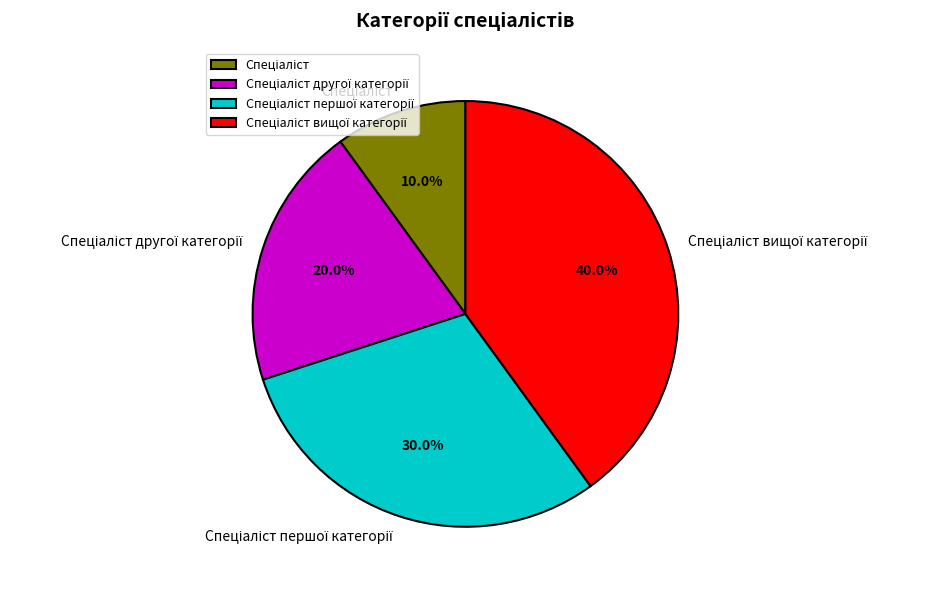

Does any single category account for the majority?

No